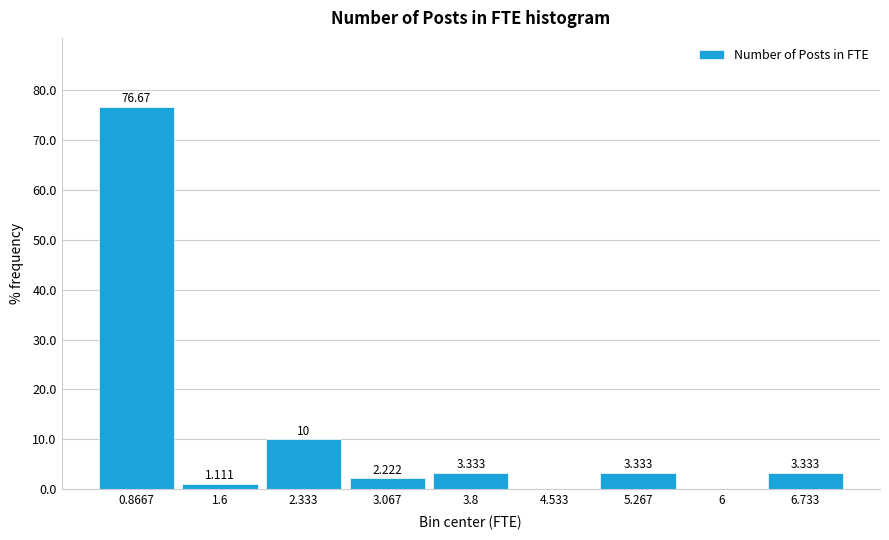

Over which range of the x-axis is the bar tallest?

0.5 to 1.2